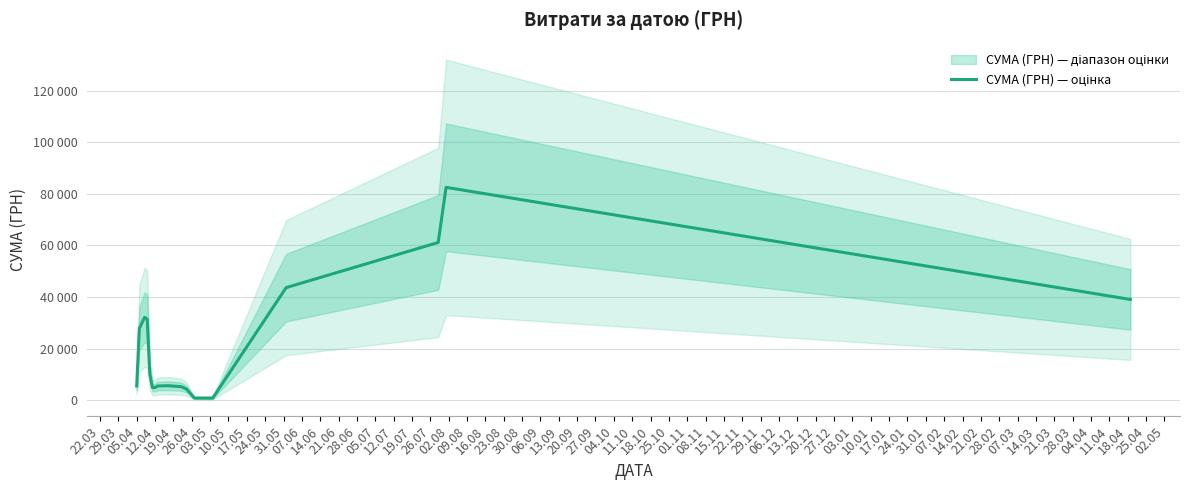

Reading left to right, list all the values displayed in this chart.

5513.8	27775.7	32132.2	31432.4	10145.4	4912.8	4917.9	5519.7	5629.1	5254.4	4323.9	845.8	844.8	43658.6	61164.2	82536.5	39076.6